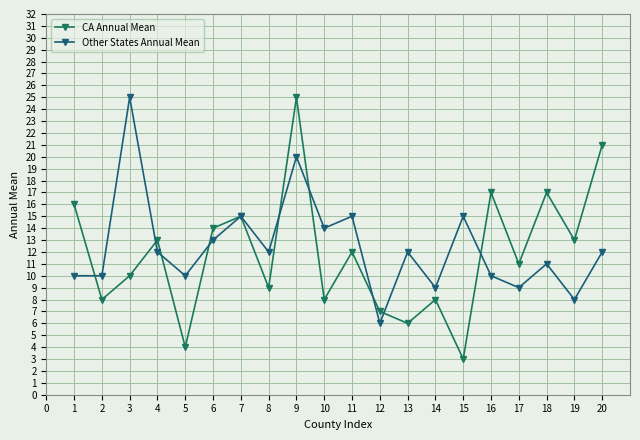

Is this an area chart (filled region under the line)?

No